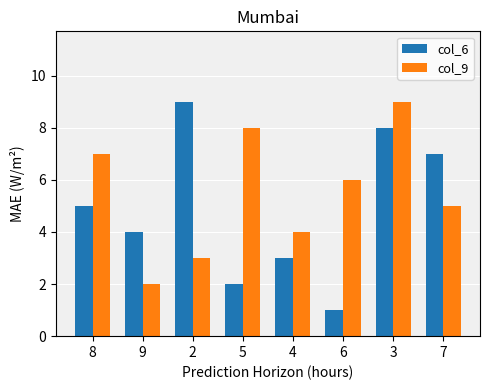

The value of col_6 at 6 is 1. True or false?

True